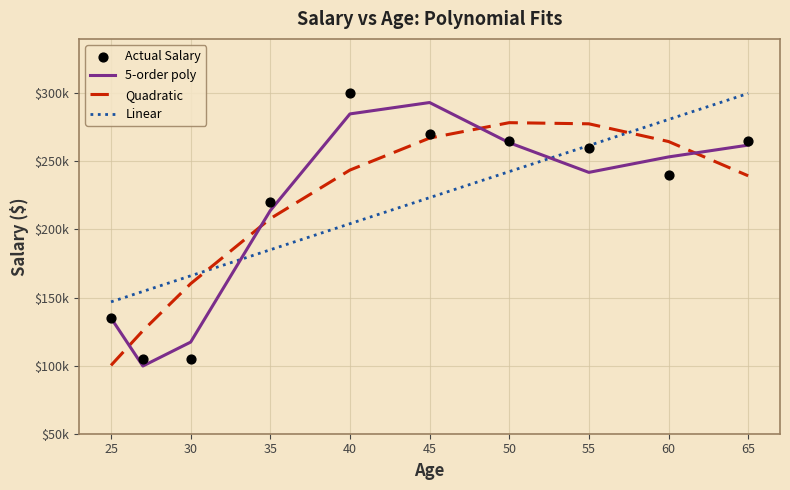

Is the value of Linear at 40 greater than the value of Actual Salary at 50?

No